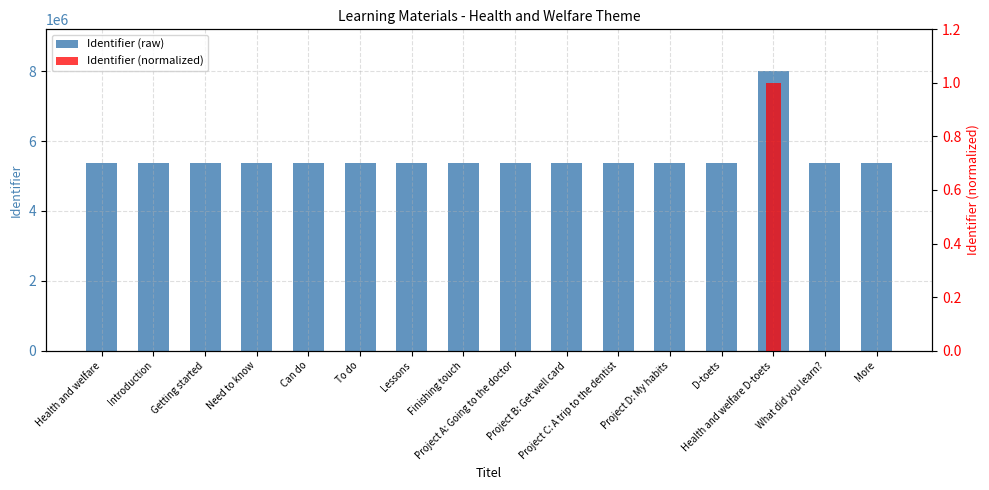

Rank the categories by Identifier (raw) value from highest to lowest.

Health and welfare D-toets, D-toets, More, What did you learn?, Project D: My habits, Project B: Get well card, Project C: A trip to the dentist, Project A: Going to the doctor, Finishing touch, Lessons, To do, Can do, Need to know, Getting started, Introduction, Health and welfare